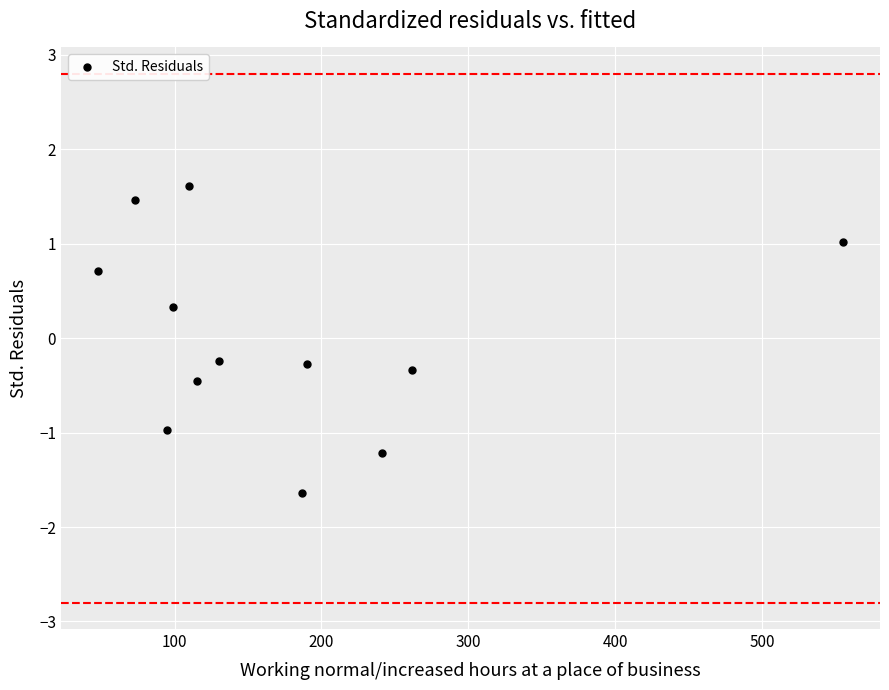

What is the range of Y values (max minus min)?

3.3